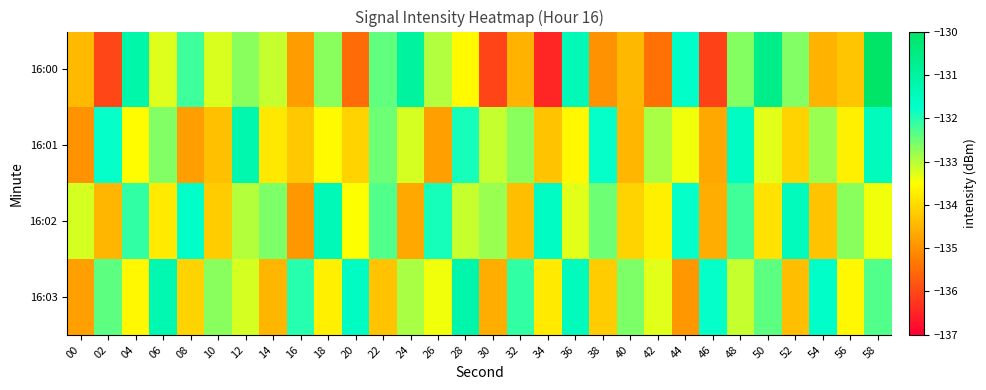

Which has a higher value, 24 or 42?

24